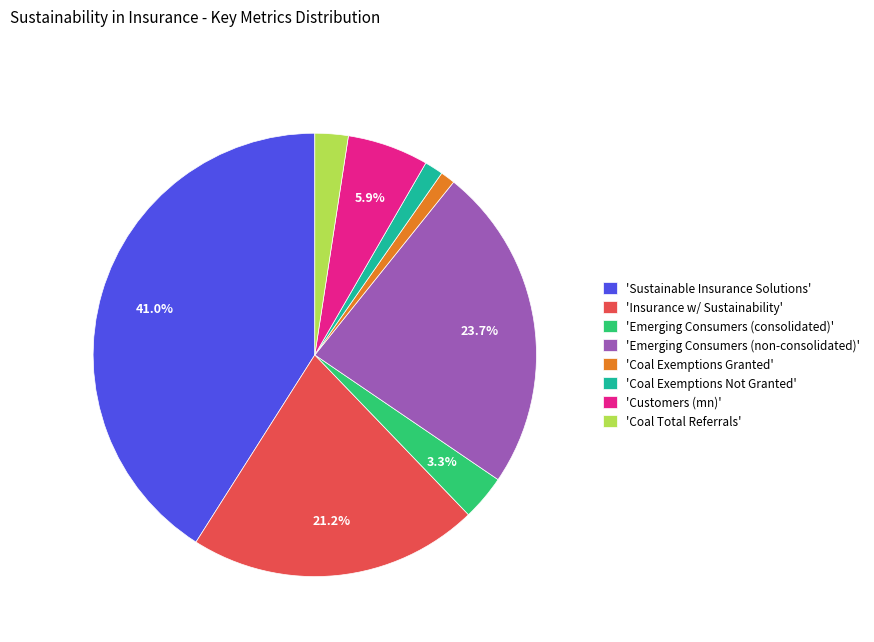

Is the sum of 'Customers (mn)' and 'Coal Exemptions Granted' greater than half?

No